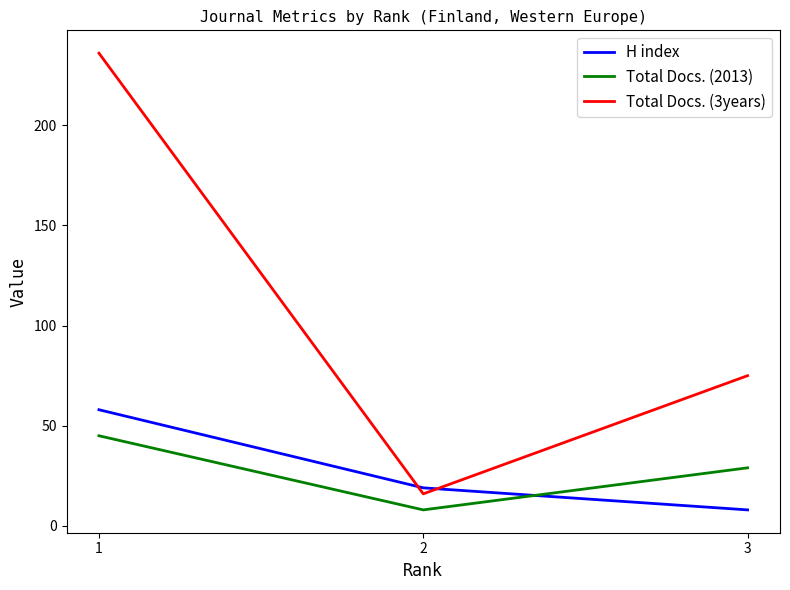

Reading right to left, what are all the values shown in this chart?

H index: 8	19	58
Total Docs. (2013): 29	8	45
Total Docs. (3years): 75	16	236